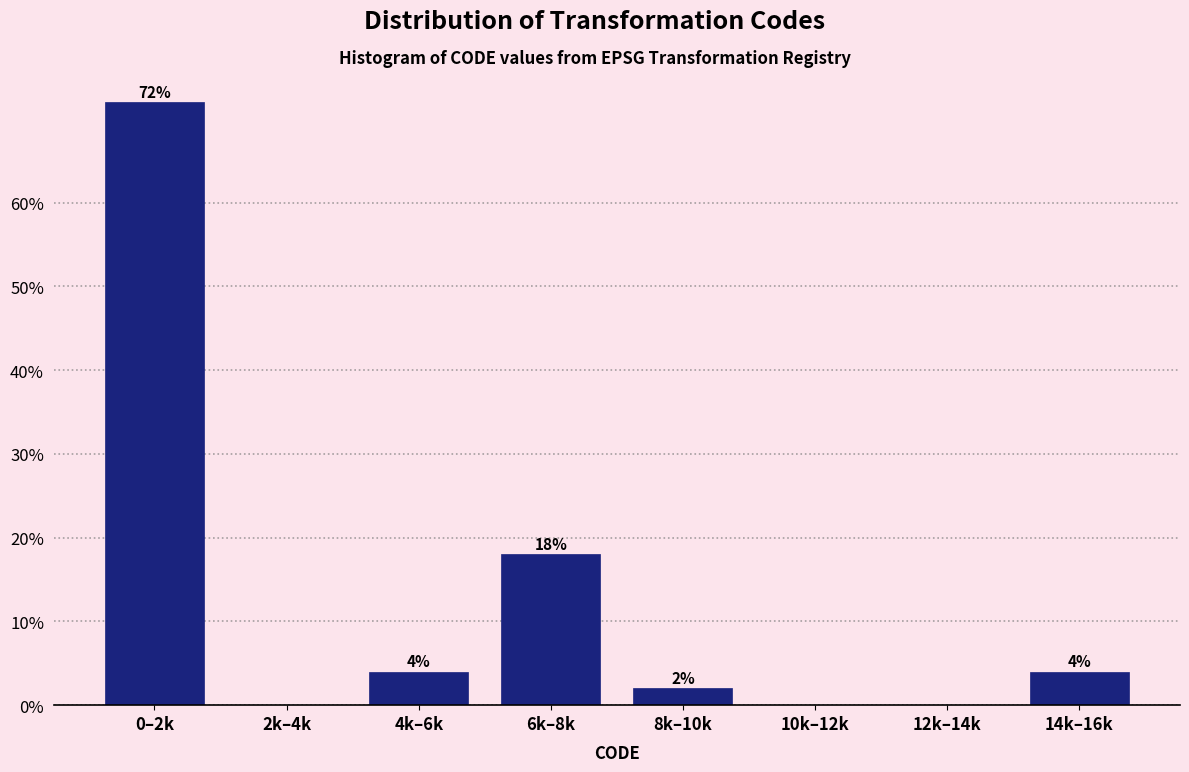

Reading left to right, list all the values displayed in this chart.

0–2k=72	2k–4k=0	4k–6k=4	6k–8k=18	8k–10k=2	10k–12k=0	12k–14k=0	14k–16k=4